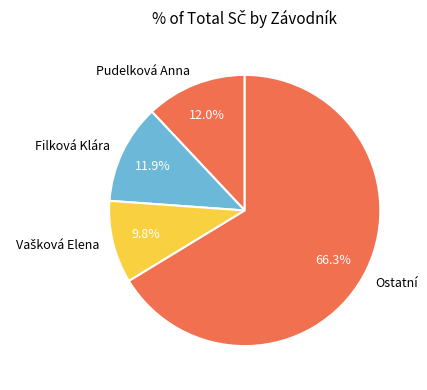

Is there a majority slice in this chart?

Yes